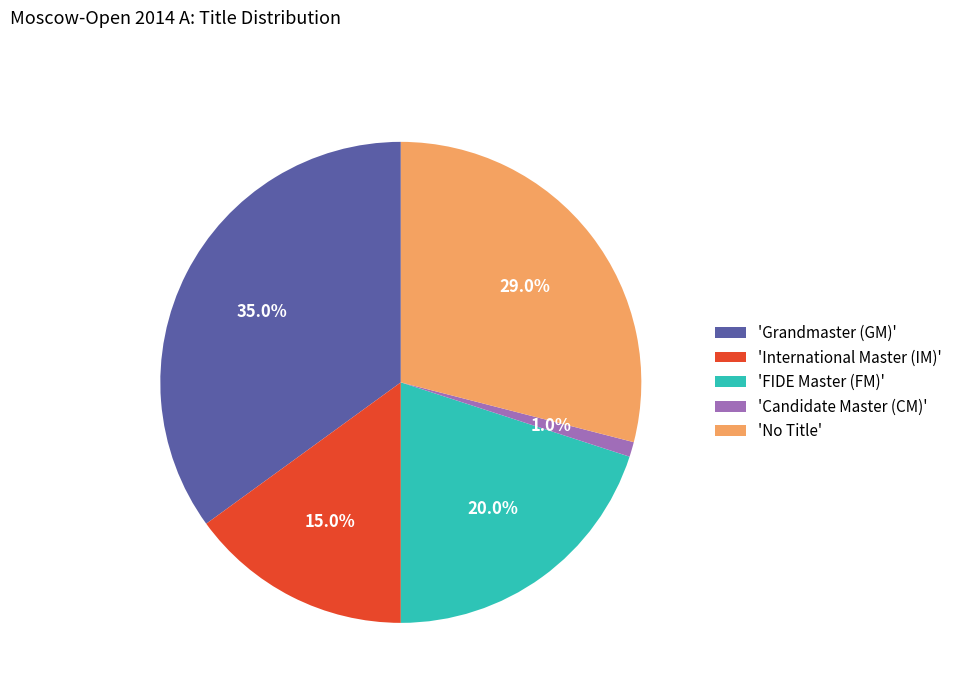

What percentage do 'Grandmaster (GM)' and 'Candidate Master (CM)' together represent?

36.0%